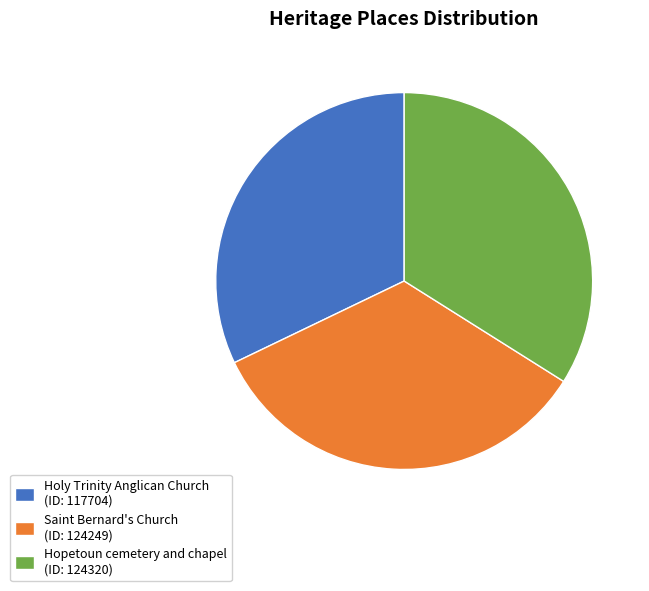

Does Saint Bernard's Church account for over 50% of the chart?

No